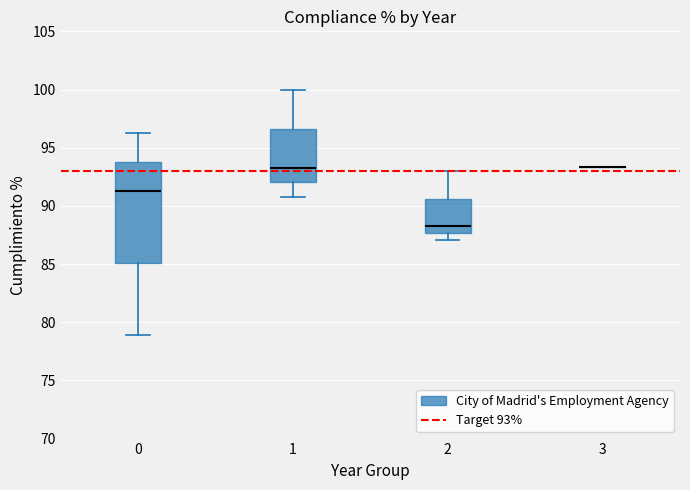

Where is the upper edge of the box at x = 0 on the y-axis? The values are not printed on the chart, so give them approximately, as read against the axis.

93.5